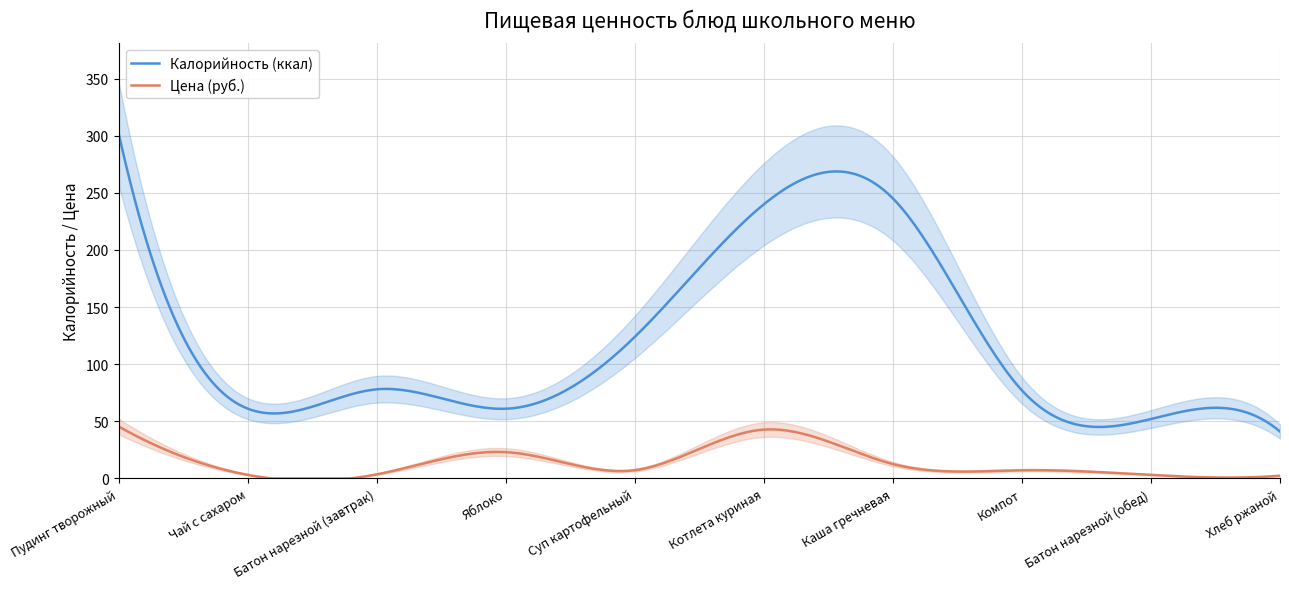

The value of Цена at Каша гречневая is 8.2. True or false?

False